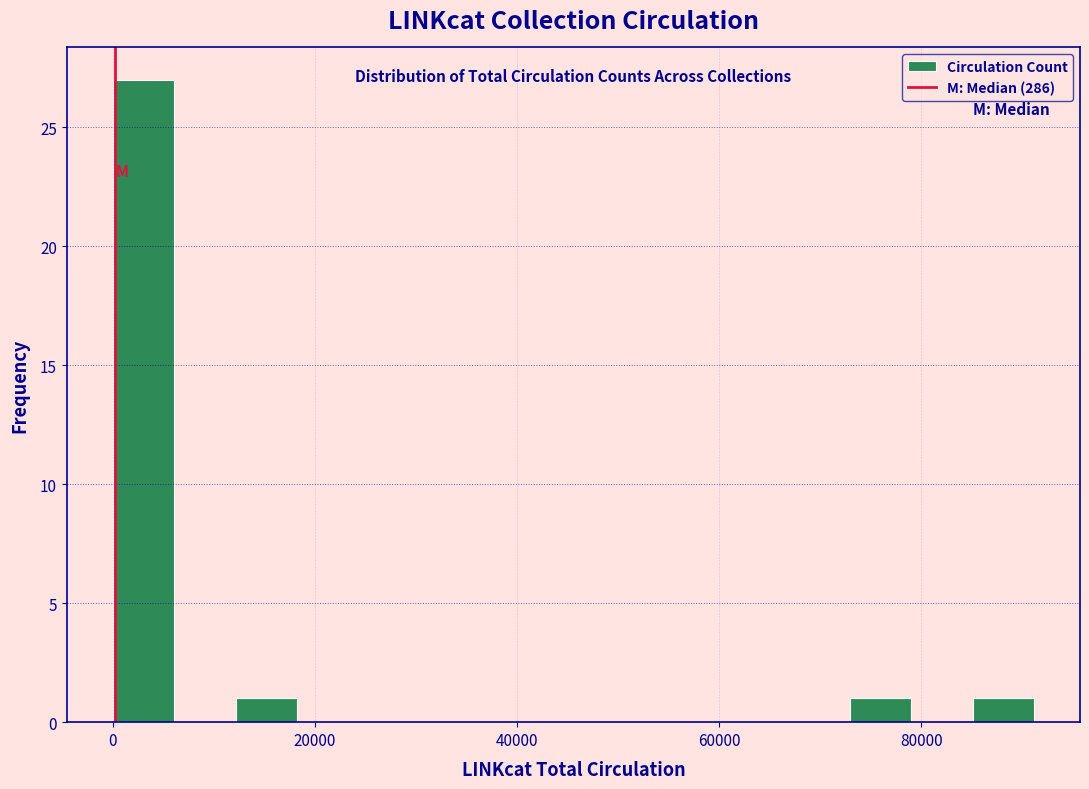

Read against the x-axis, roughly where is the centre of the tallest bar?

4000